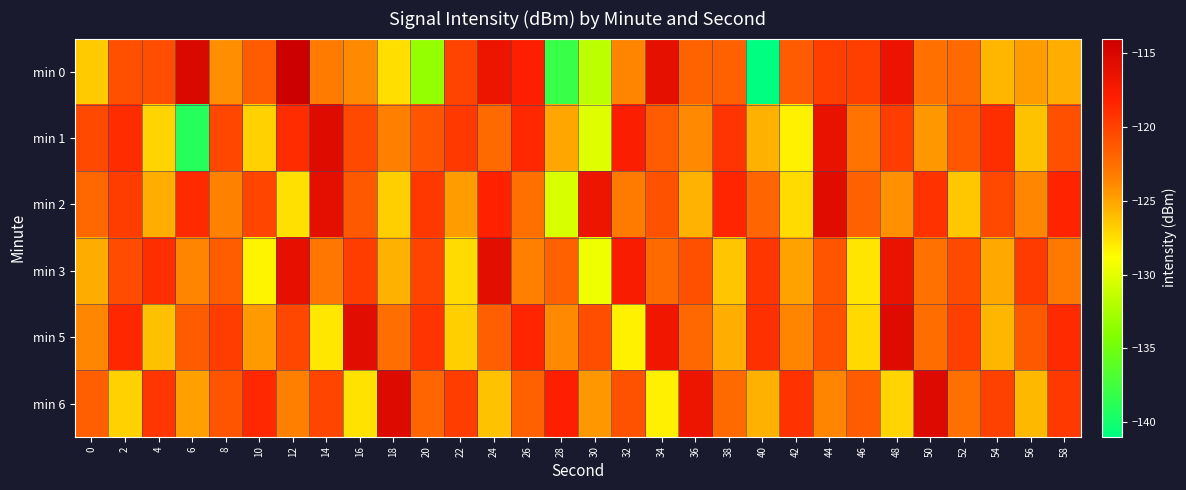

Rank the series by their maximum value, from highest to lowest.

min 0, min 6, min 5, min 1, min 2, min 3